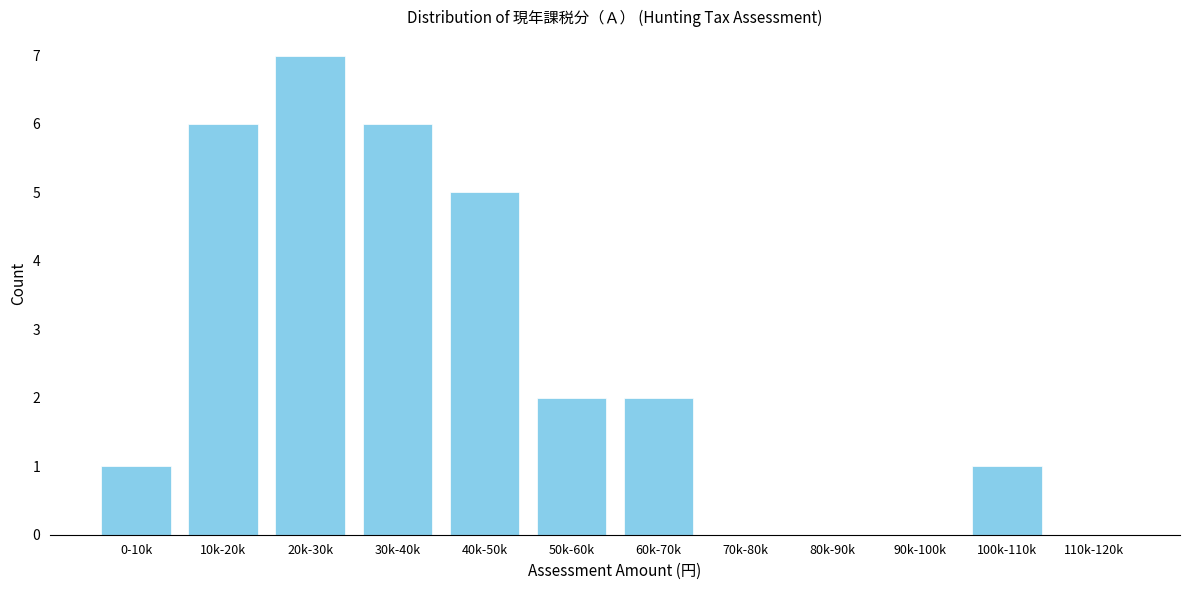

Reading right to left, what are all the values shown in this chart?

110k-120k=0	100k-110k=1	90k-100k=0	80k-90k=0	70k-80k=0	60k-70k=2	50k-60k=2	40k-50k=5	30k-40k=6	20k-30k=7	10k-20k=6	0-10k=1